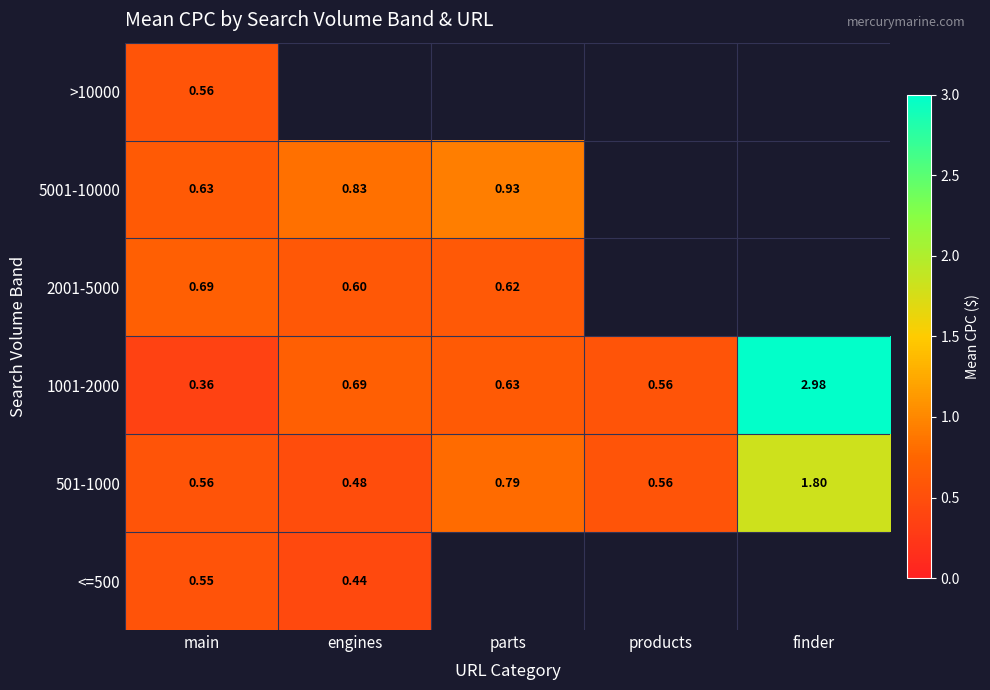

List the labels in order of 1001-2000 value, largest first.

finder, engines, parts, products, main